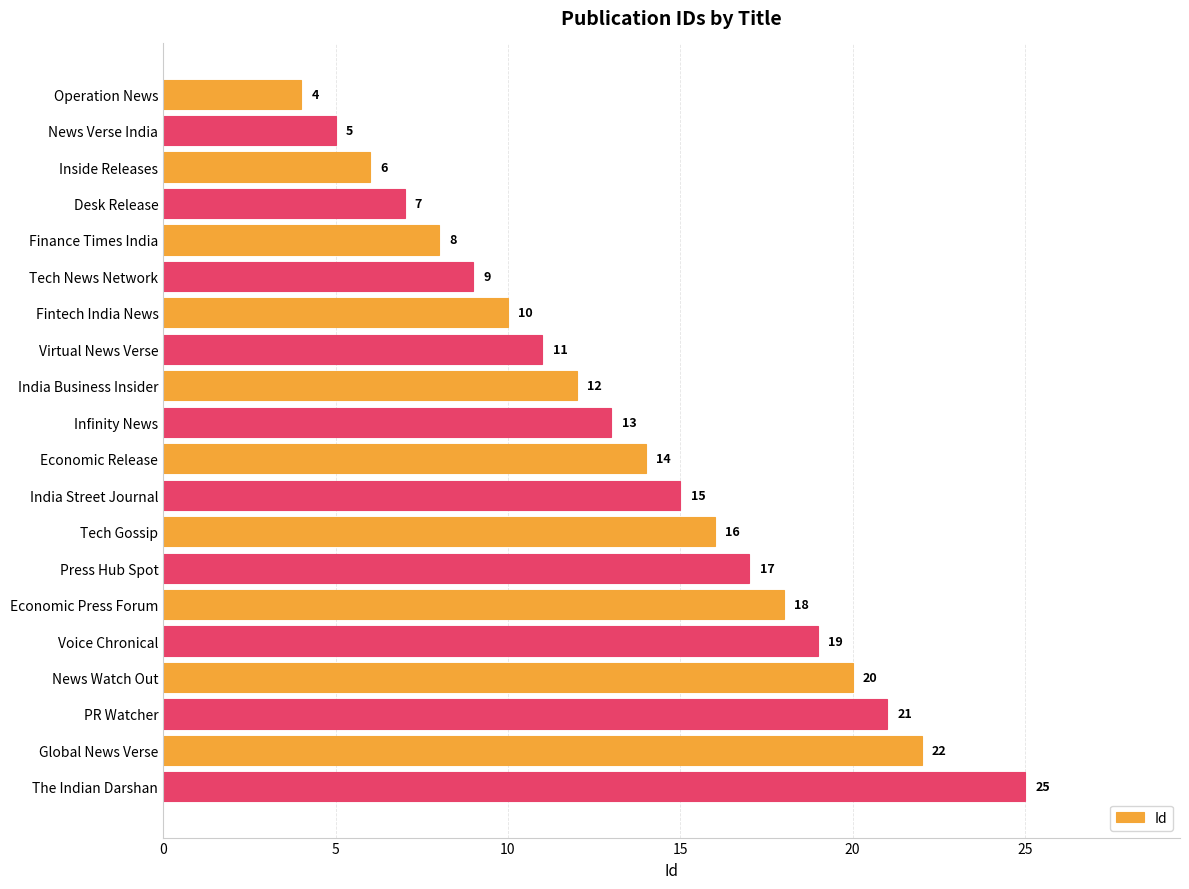

List the labels in order of value, smallest first.

Operation News, News Verse India, Inside Releases, Desk Release, Finance Times India, Tech News Network, Fintech India News, Virtual News Verse, India Business Insider, Infinity News, Economic Release, India Street Journal, Tech Gossip, Press Hub Spot, Economic Press Forum, Voice Chronical, News Watch Out, PR Watcher, Global News Verse, The Indian Darshan